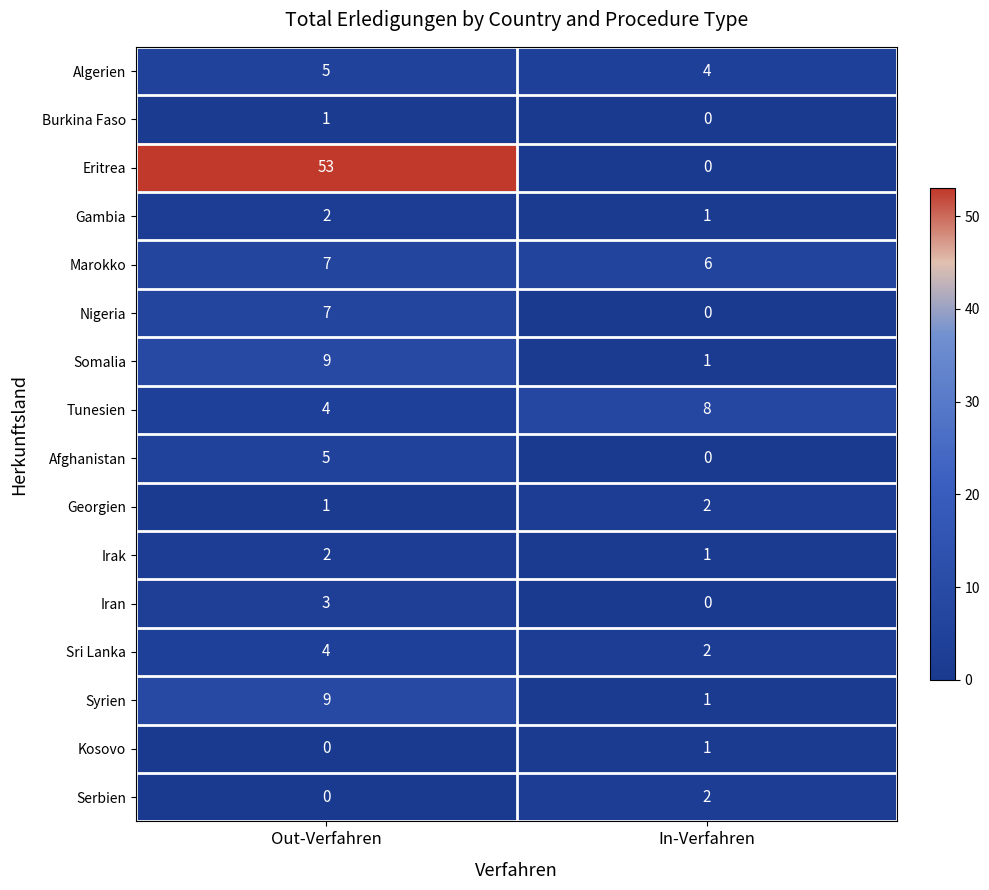

Which label corresponds to the largest value in the chart?

Out-Verfahren